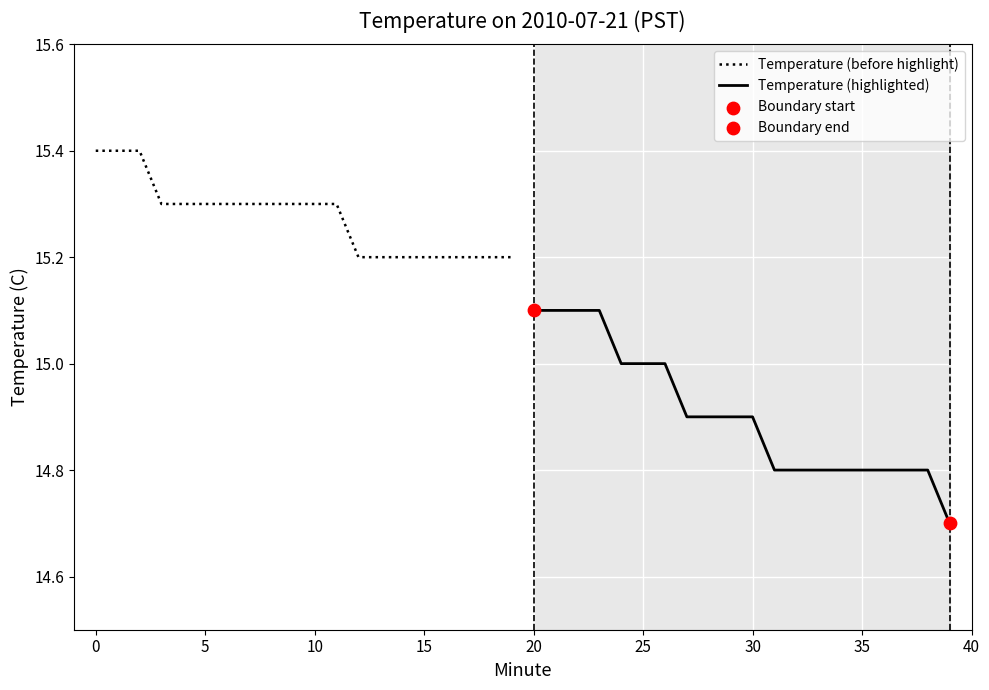

Which series has the widest spread of Y values?

Temperature (highlighted)